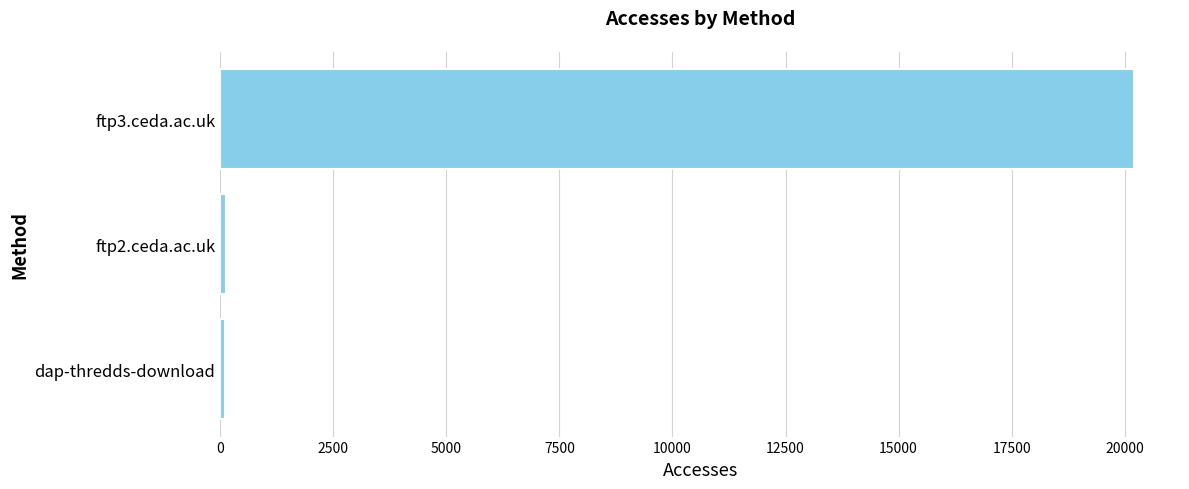

How many bars are there in total?

3